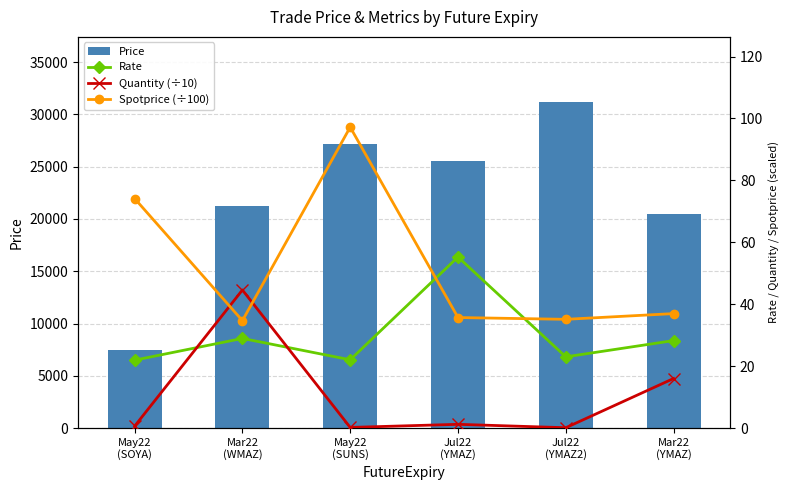

Read the Price value at Jul22
(YMAZ2).

31182.0